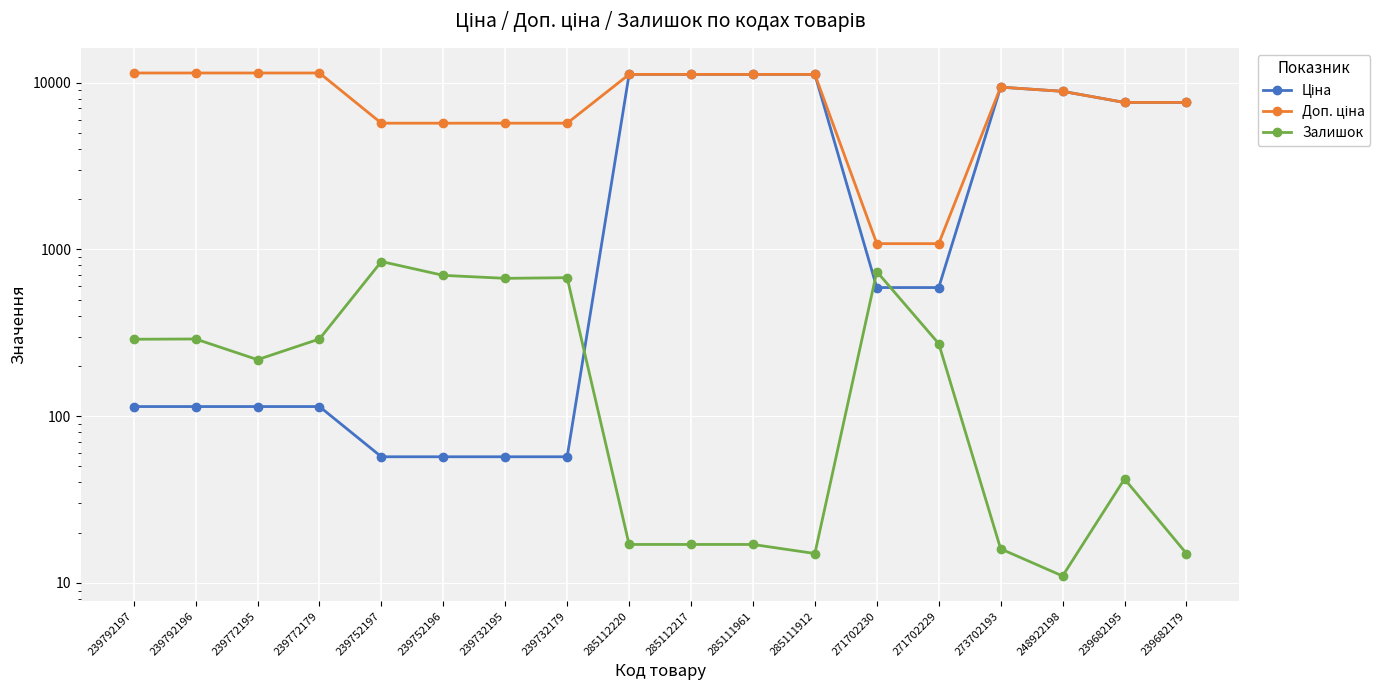

At which category is the sum across all series the highest?

285112220